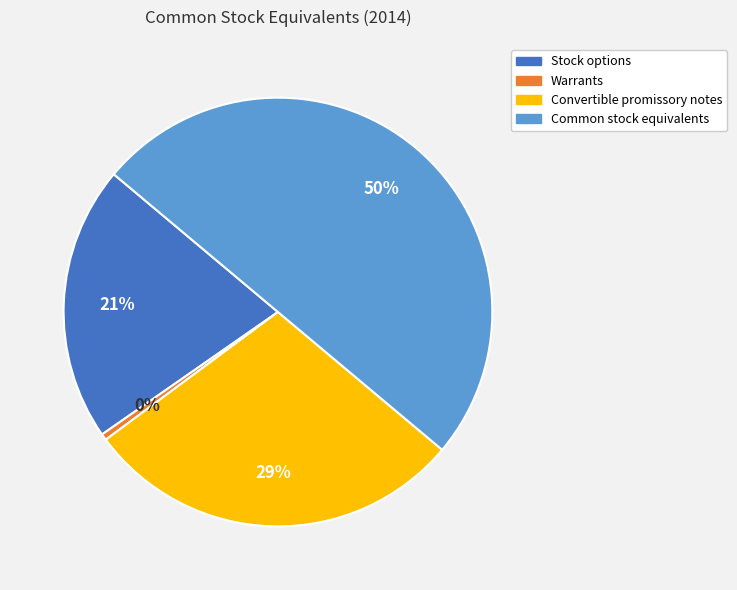

Is the sum of Common stock equivalents and Convertible promissory notes greater than half?

Yes